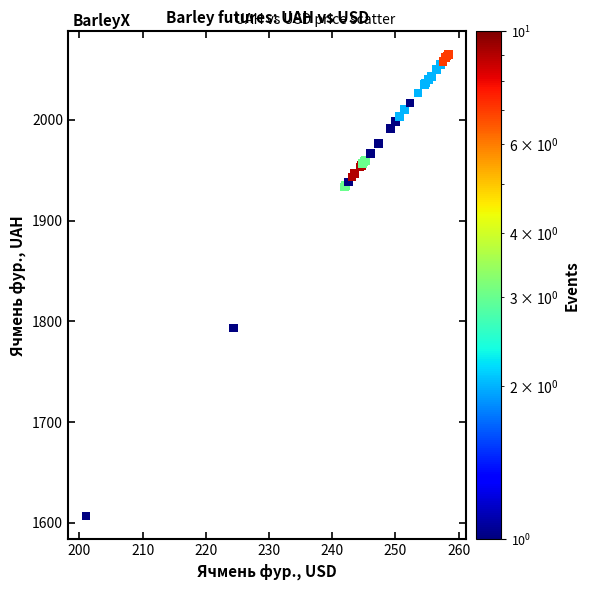

What Y value in the scatter plot is closest to 1835?

1793.3